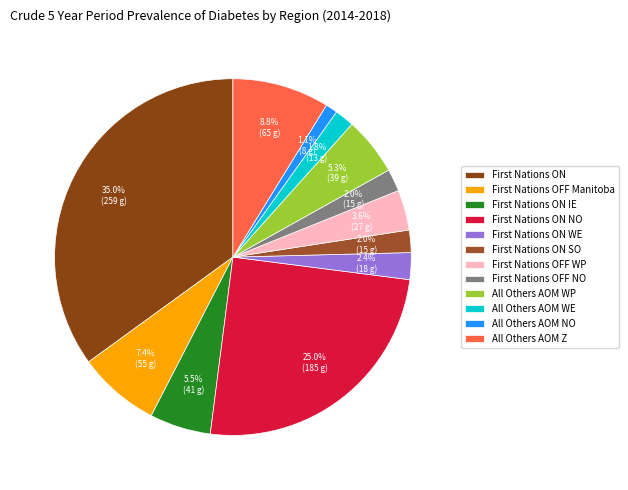

How many slices are in this pie chart?

12